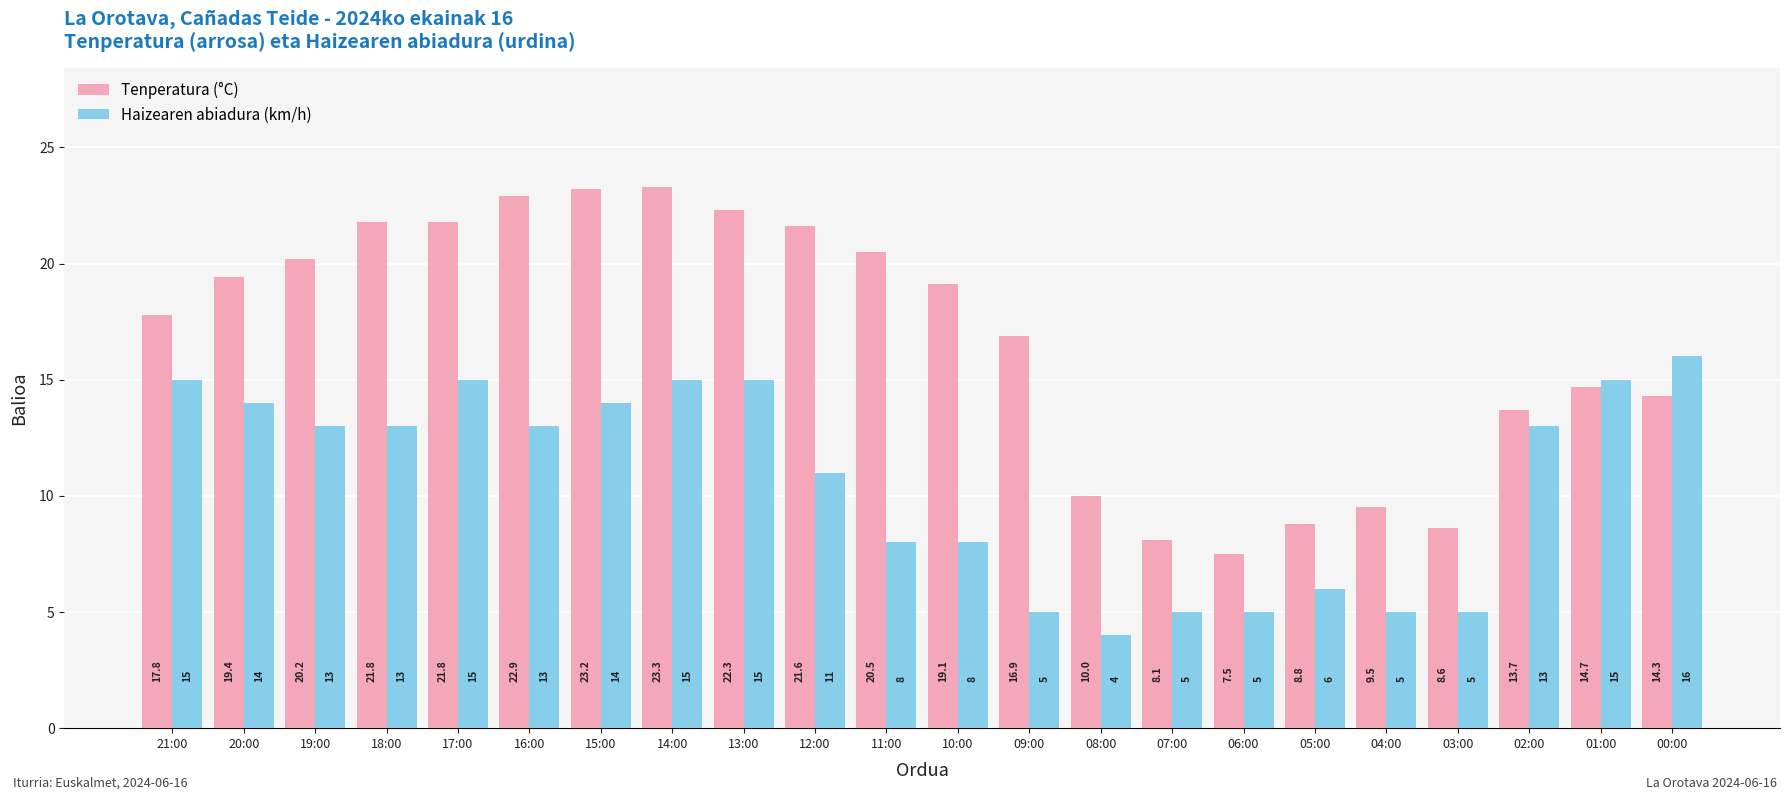

Rank the series by their maximum value, from lowest to highest.

Haizearen abiadura (km/h), Tenperatura (°C)